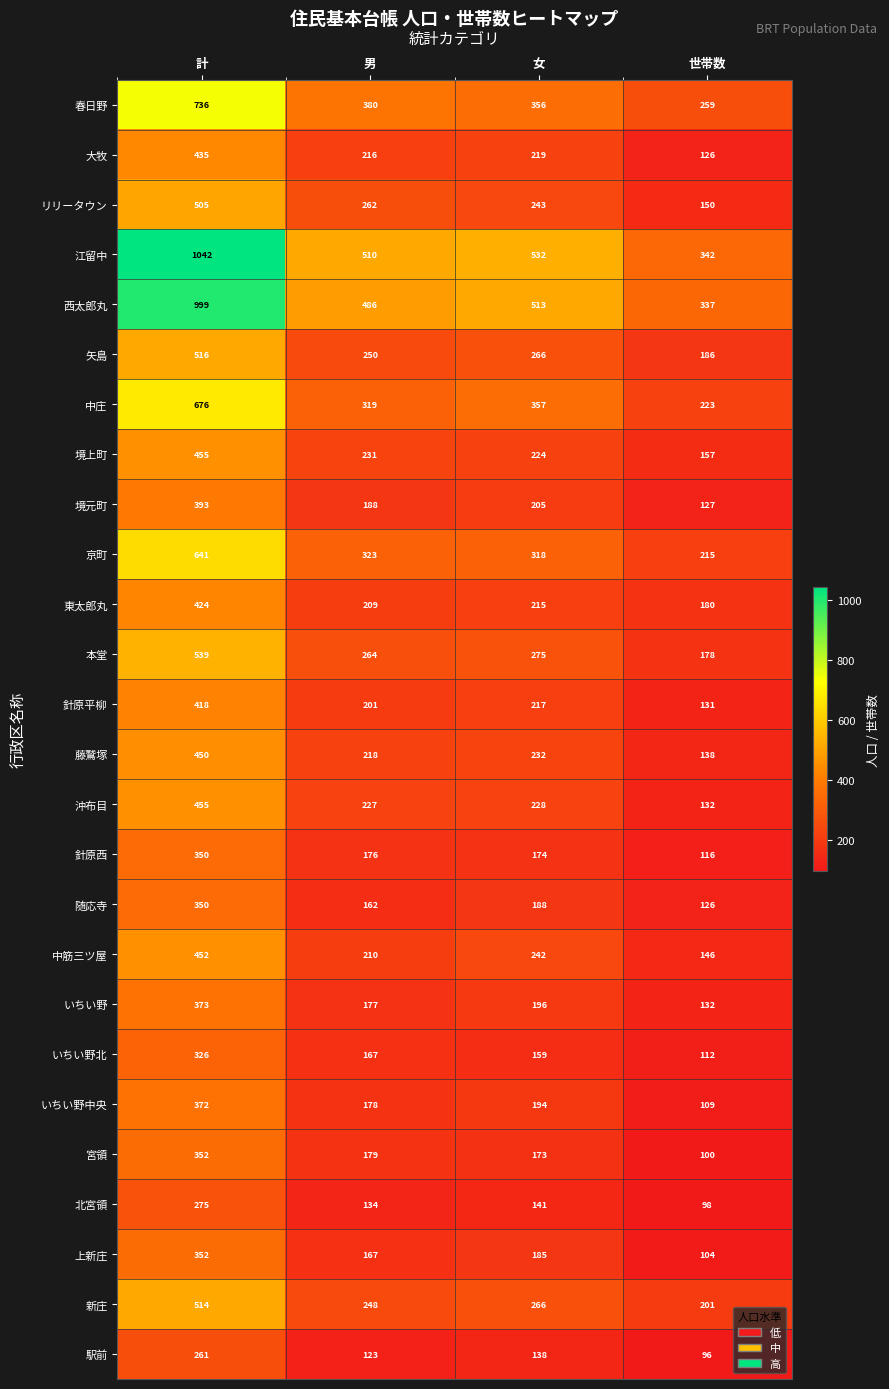

What is the average value of the リリータウン series?

290